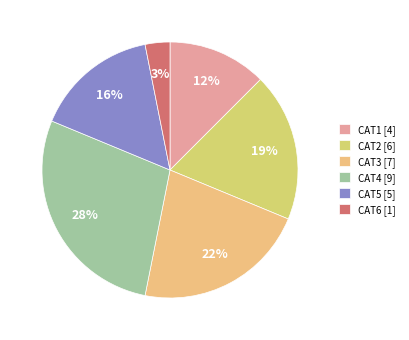

What is the largest slice in the pie chart?

CAT4 [9]